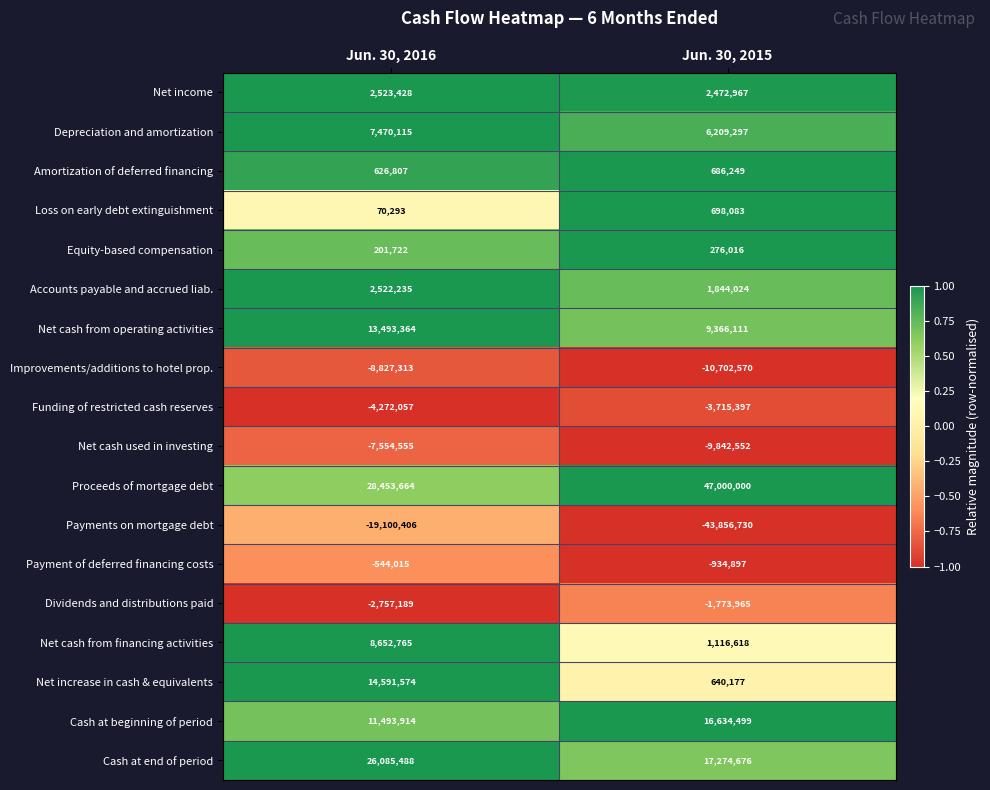

Which series has the largest total across all categories?

Proceeds of mortgage debt